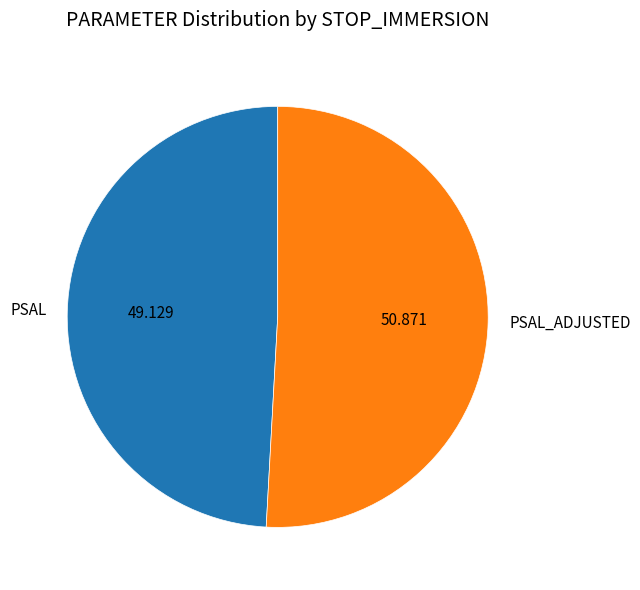

Between PSAL_ADJUSTED and PSAL, which is larger?

PSAL_ADJUSTED